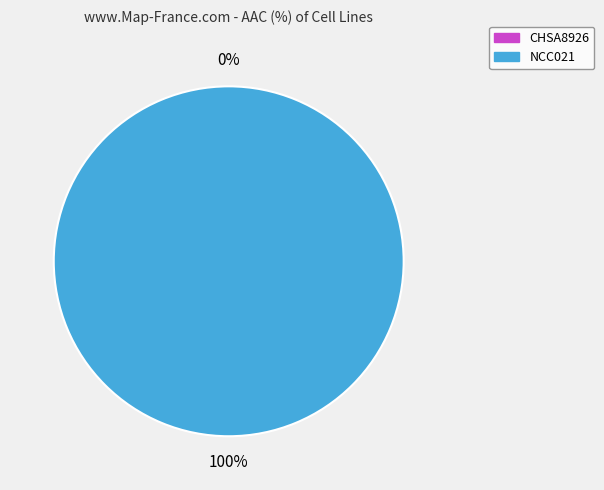

Is there any slice that represents more than half of the pie?

Yes